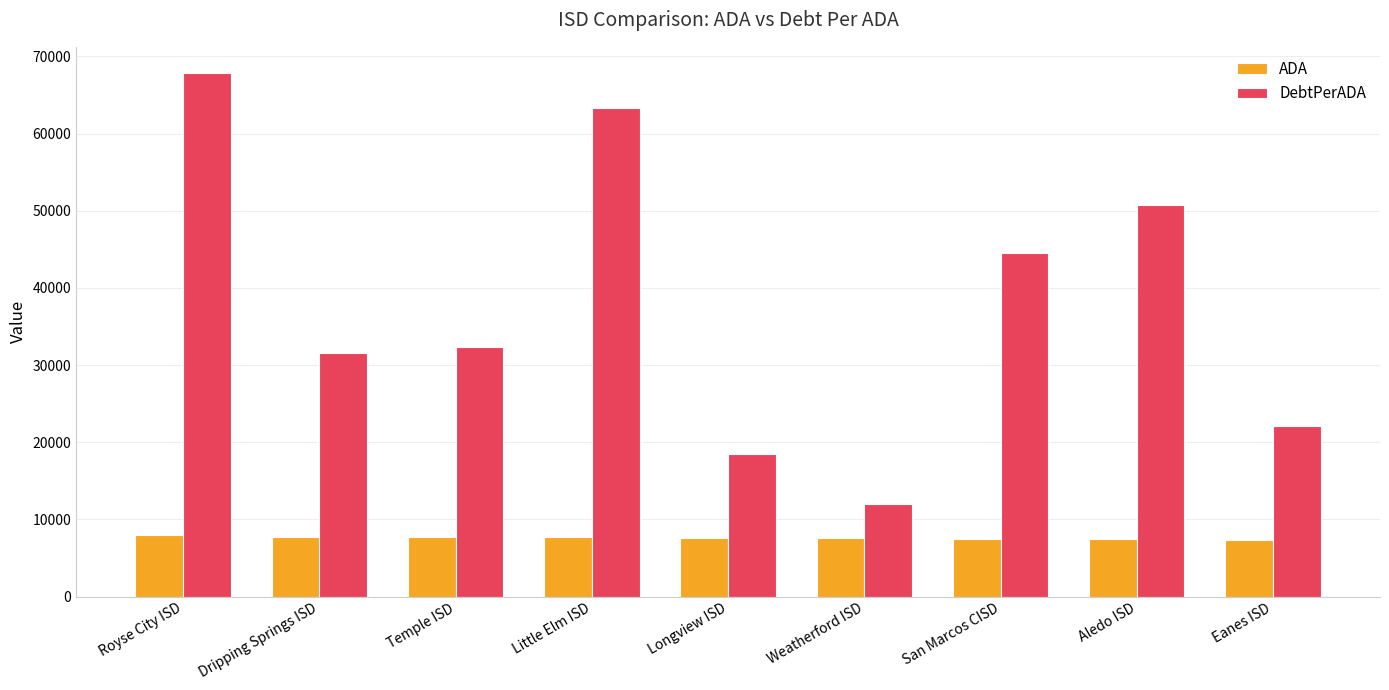

Which series has the largest total across all categories?

DebtPerADA